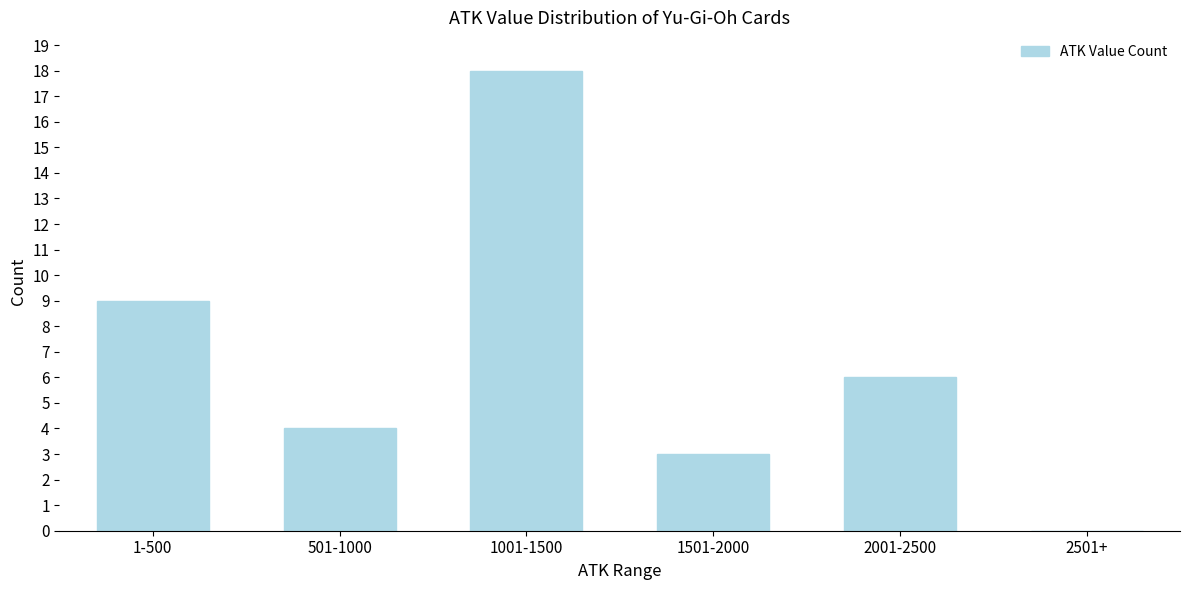

Reading left to right, what are all the values shown in this chart?

1-500=9	501-1000=4	1001-1500=18	1501-2000=3	2001-2500=6	2501+=0